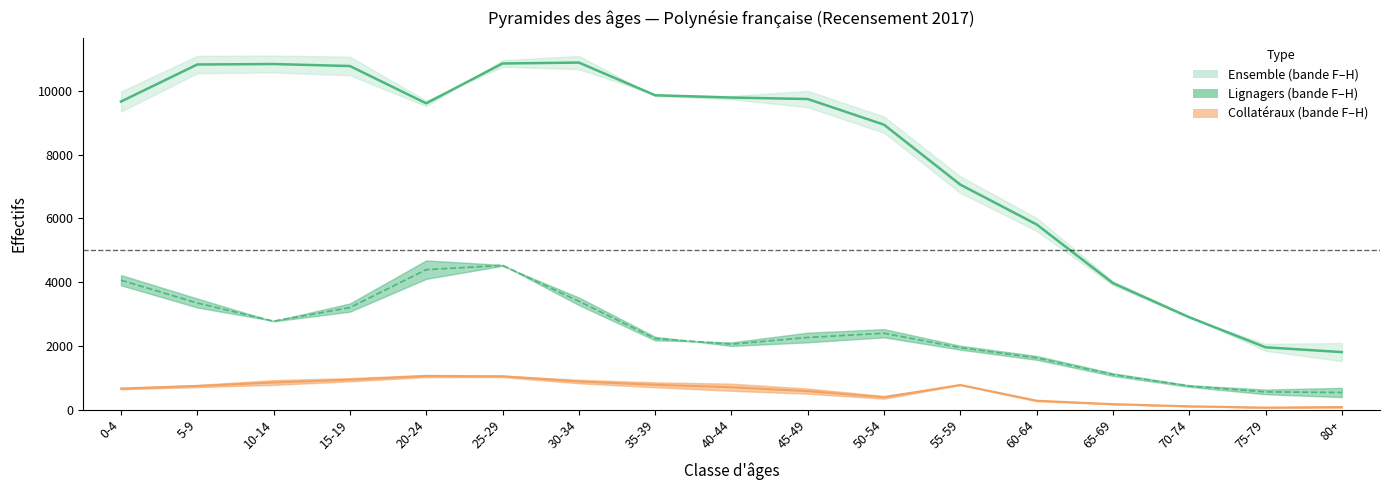

Reading left to right, extract all data points from this chart.

Ensemble centre: 0-4=9672.0	5-9=10835.5	10-14=10850.0	15-19=10787.0	20-24=9616.0	25-29=10867.0	30-34=10896.0	35-39=9869.0	40-44=9797.0	45-49=9751.5	50-54=8945.0	55-59=7063.0	60-64=5813.0	65-69=3970.5	70-74=2900.0	75-79=1955.5	80+=1805.0
Lignagers centre: 0-4=4062.5	5-9=3346.5	10-14=2777.0	15-19=3203.0	20-24=4394.0	25-29=4528.0	30-34=3401.5	35-39=2230.5	40-44=2054.0	45-49=2263.5	50-54=2397.5	55-59=1943.5	60-64=1623.5	65-69=1099.5	70-74=739.5	75-79=555.5	80+=537.0
Collatéraux centre: 0-4=659.0	5-9=739.5	10-14=850.5	15-19=937.0	20-24=1054.0	25-29=1044.0	30-34=881.5	35-39=778.5	40-44=702.0	45-49=579.5	50-54=386.0	55-59=773.0	60-64=278.0	65-69=170.0	70-74=103.5	75-79=61.5	80+=78.5